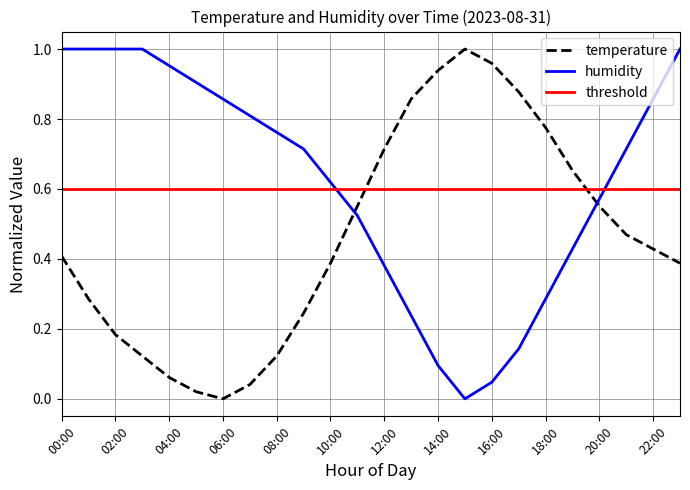

How many intersections are there between humidity and temperature?

2